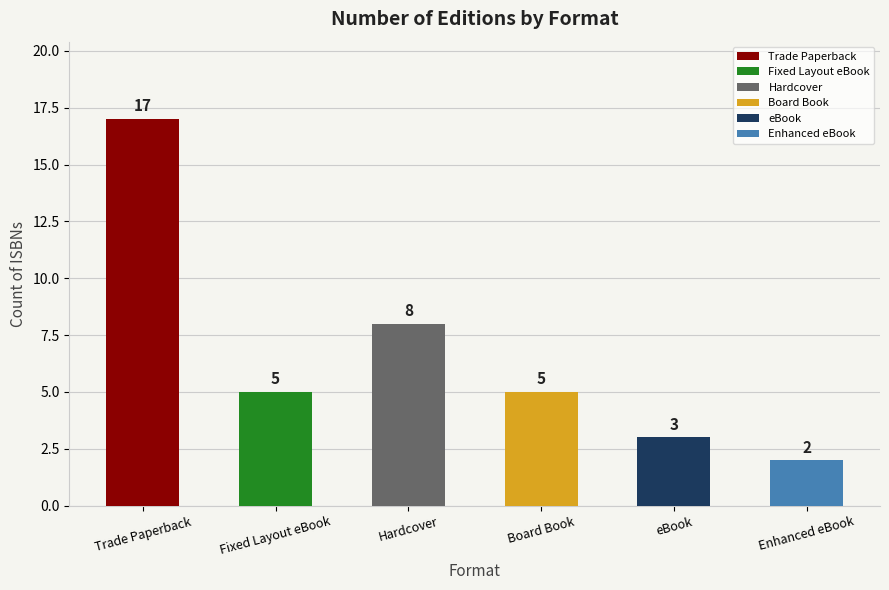

What is the label of the 2nd bar from the left?

Fixed Layout eBook